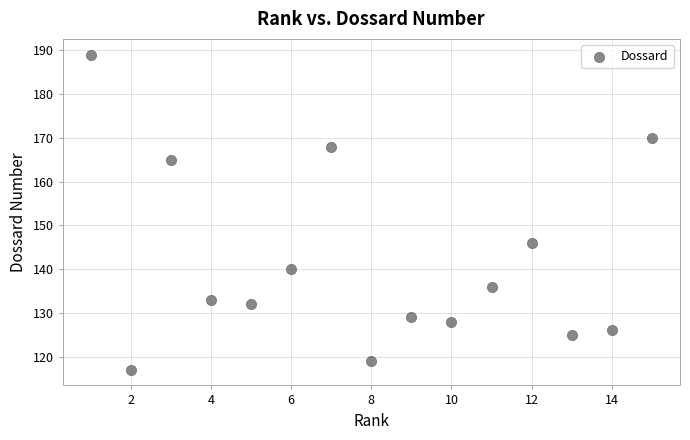

What is the range of X values (max minus min)?

14